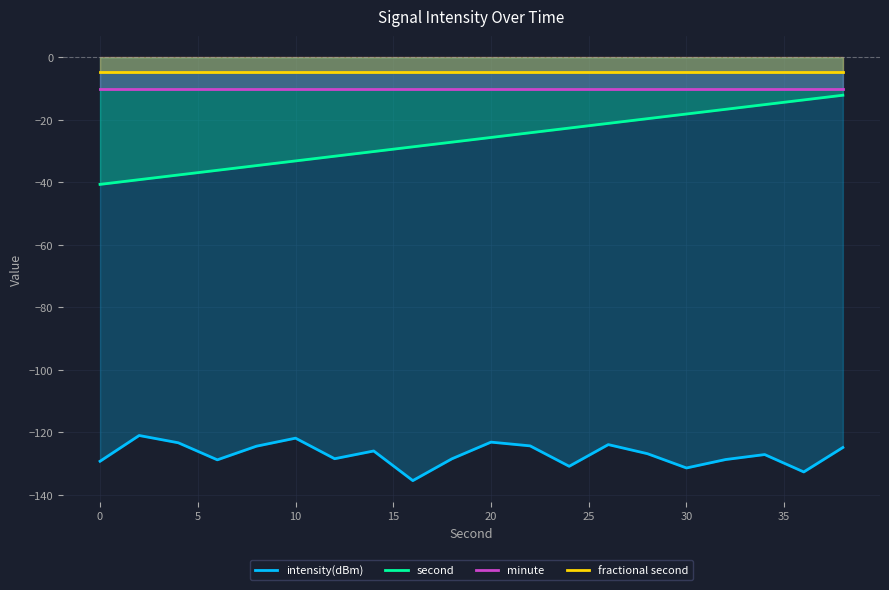

True or false: fractional second has more than 0 points higher than both neighbors.

False